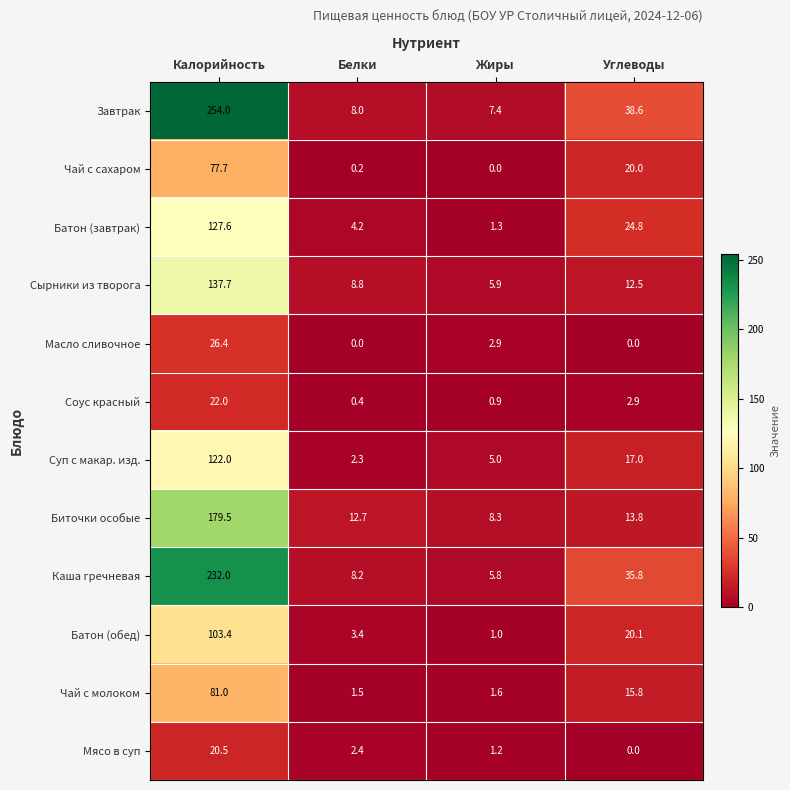

What value does the Соус красный series have at Белки?

0.4